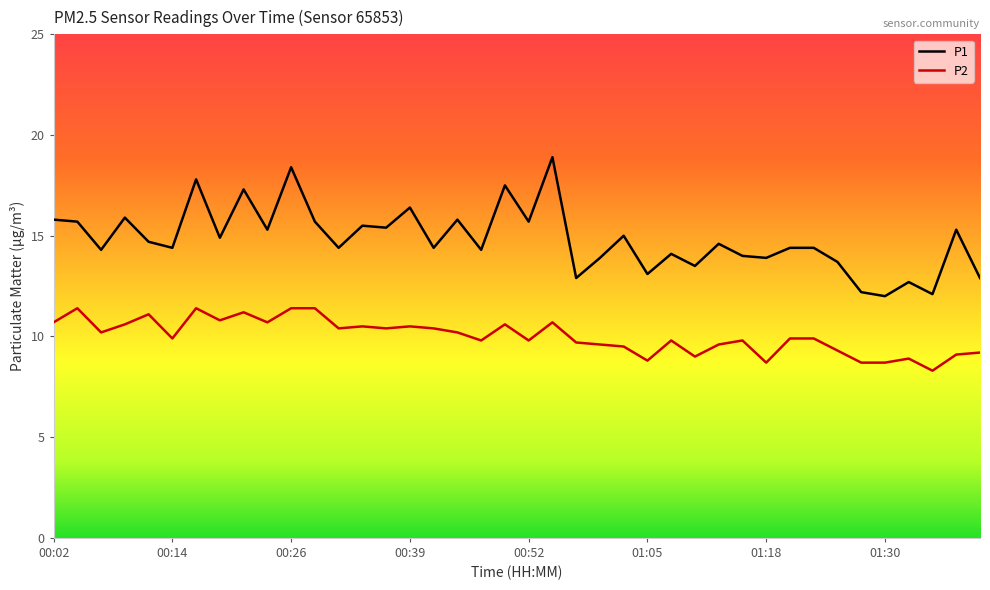

Which series has the largest total across all categories?

P1